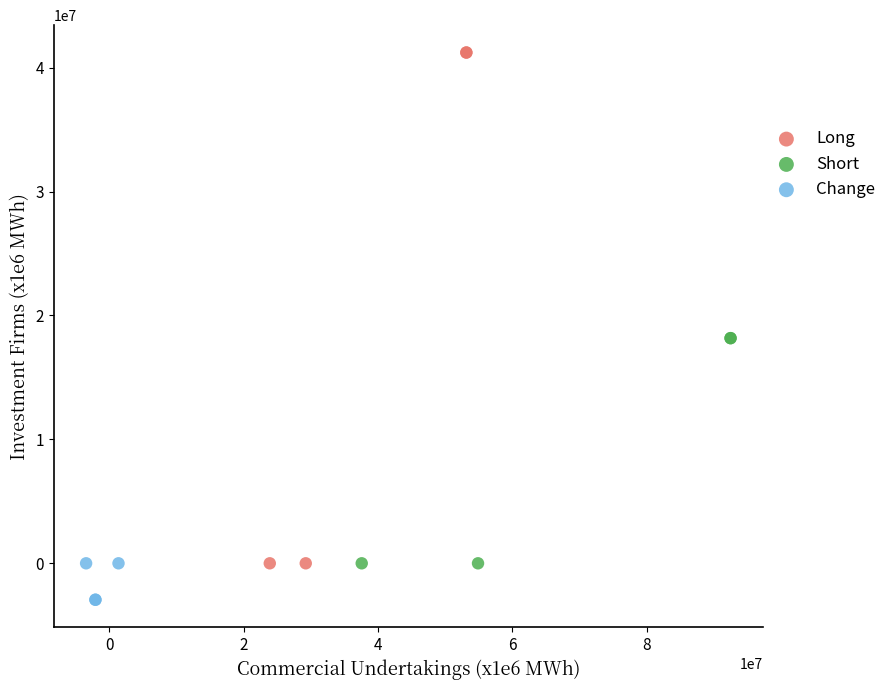

Which series has the largest Y range (max minus min)?

Long